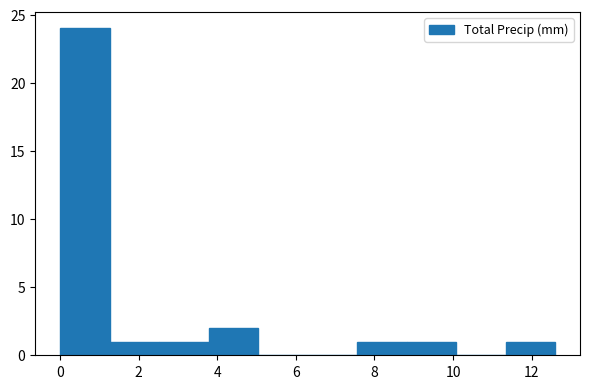

Reading left to right, transcribe this chart: for each bar, give the range it covers on the x-axis and its height. Neither the bar edges nor the heights are printed on the chart, so give them approximately, as read against the axes.

0.00 to 1.26: 24
1.26 to 2.52: 1
2.52 to 3.78: 1
3.78 to 5.04: 2
5.04 to 6.30: 0
6.30 to 7.56: 0
7.56 to 8.82: 1
8.82 to 10.08: 1
10.08 to 11.34: 0
11.34 to 12.60: 1